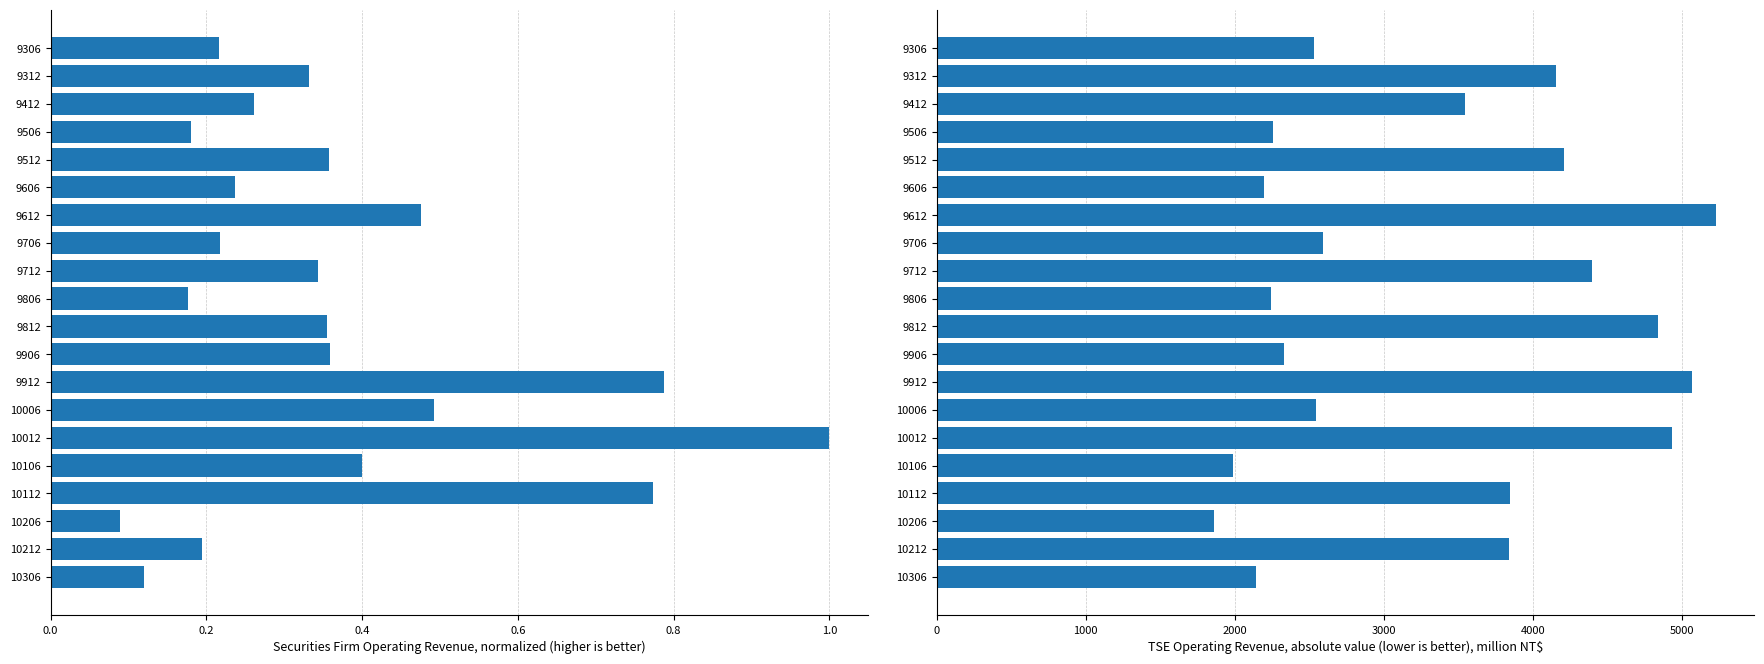

The value of Securities Firm Operating Revenue at 10206 is 0.1. True or false?

True